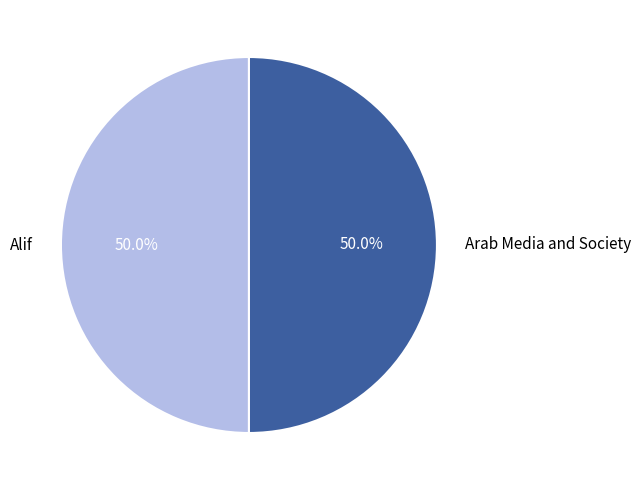

How much of the chart is everything except Alif?

50.0%